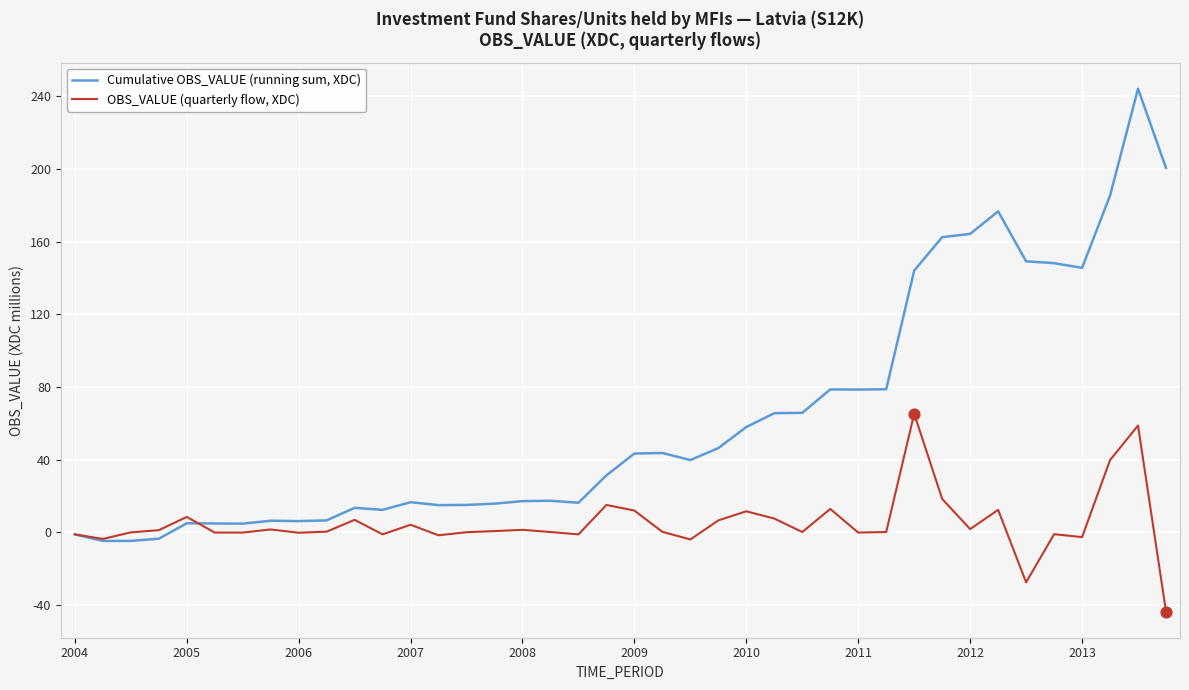

Which series has the widest spread of values?

Cumulative OBS_VALUE (running sum, XDC)